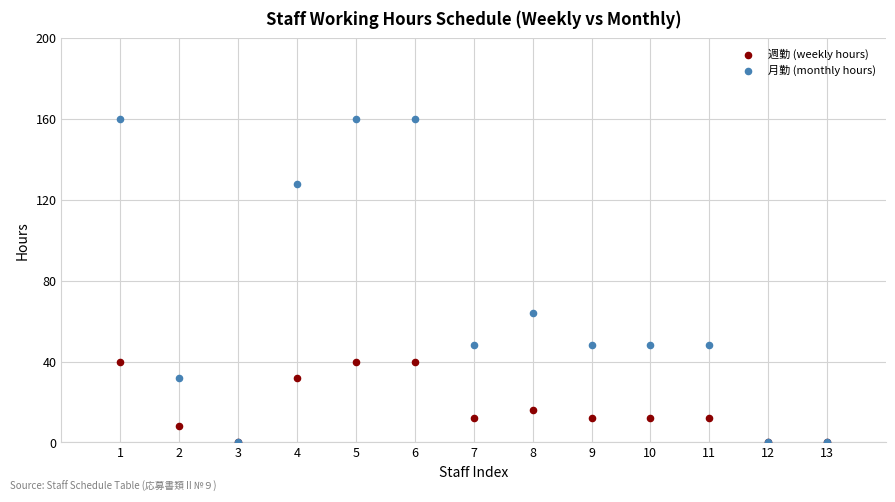

What are all the series names shown in the legend?

週勤 (weekly hours), 月勤 (monthly hours)